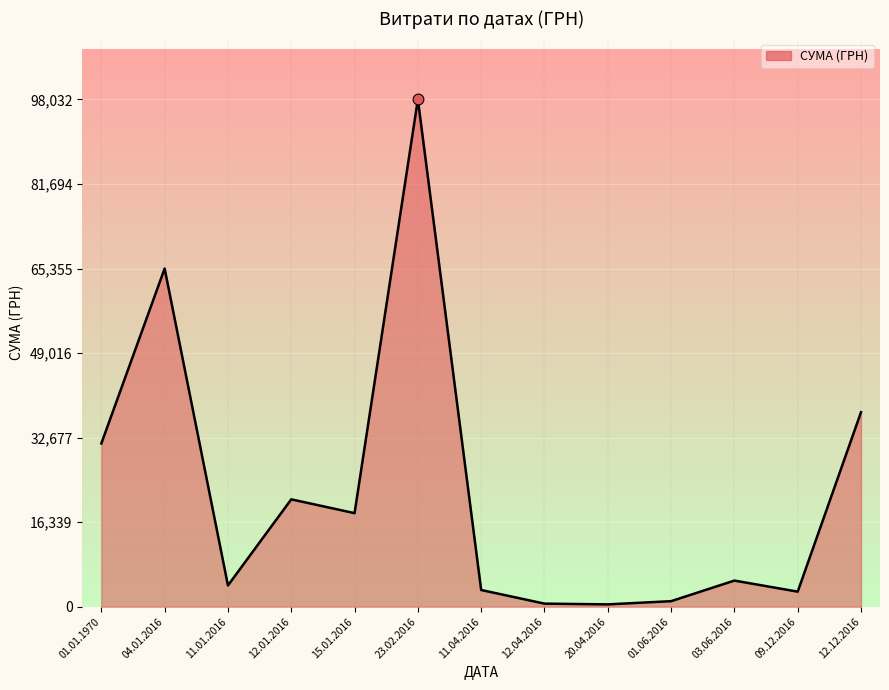

What is the change in value from 23.02.2016 to 11.04.2016?

-94805.7